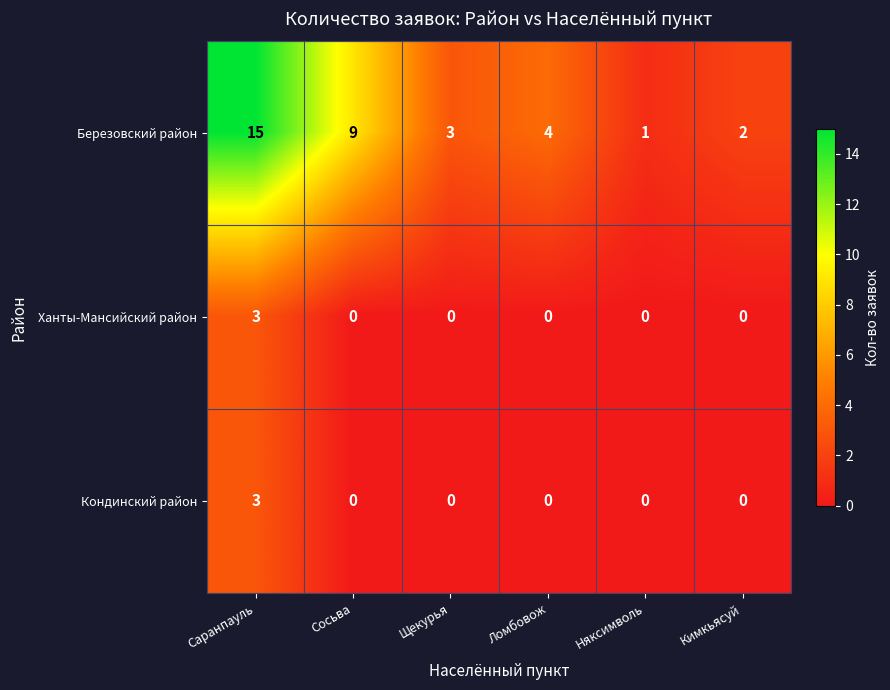

Which series has the widest spread of values?

Березовский район